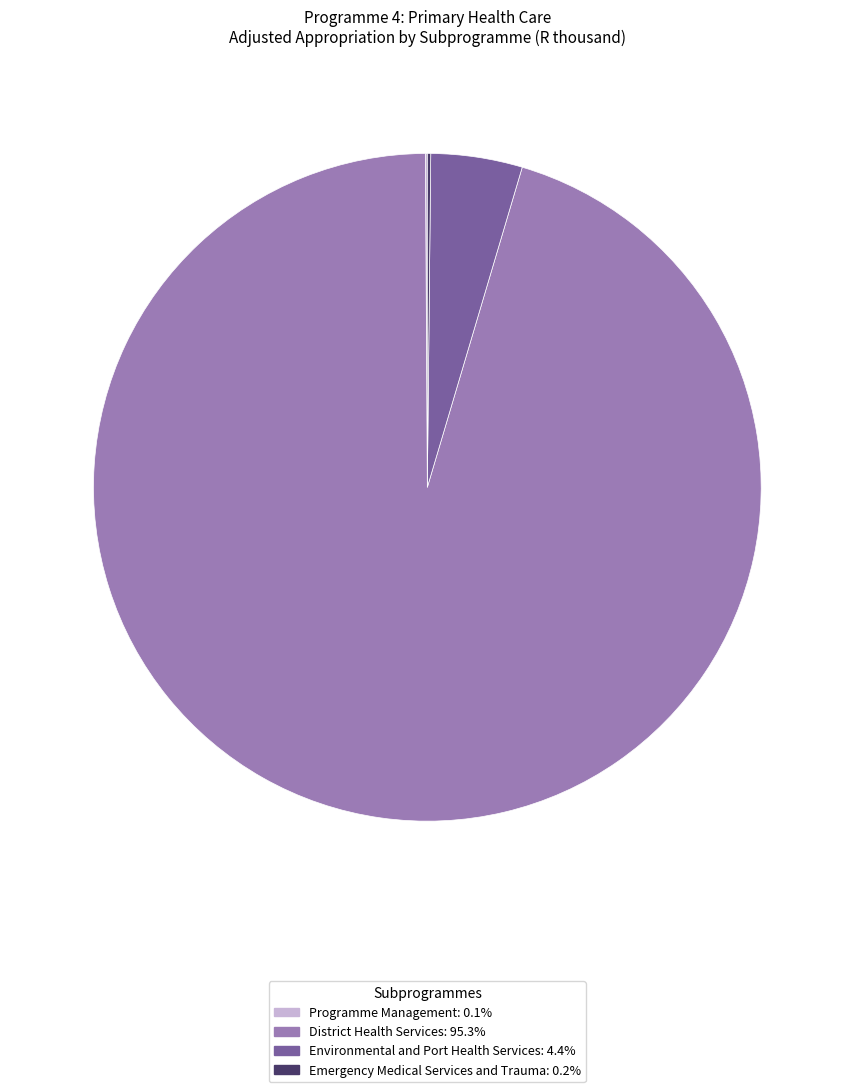

Does District Health Services account for over 50% of the chart?

Yes